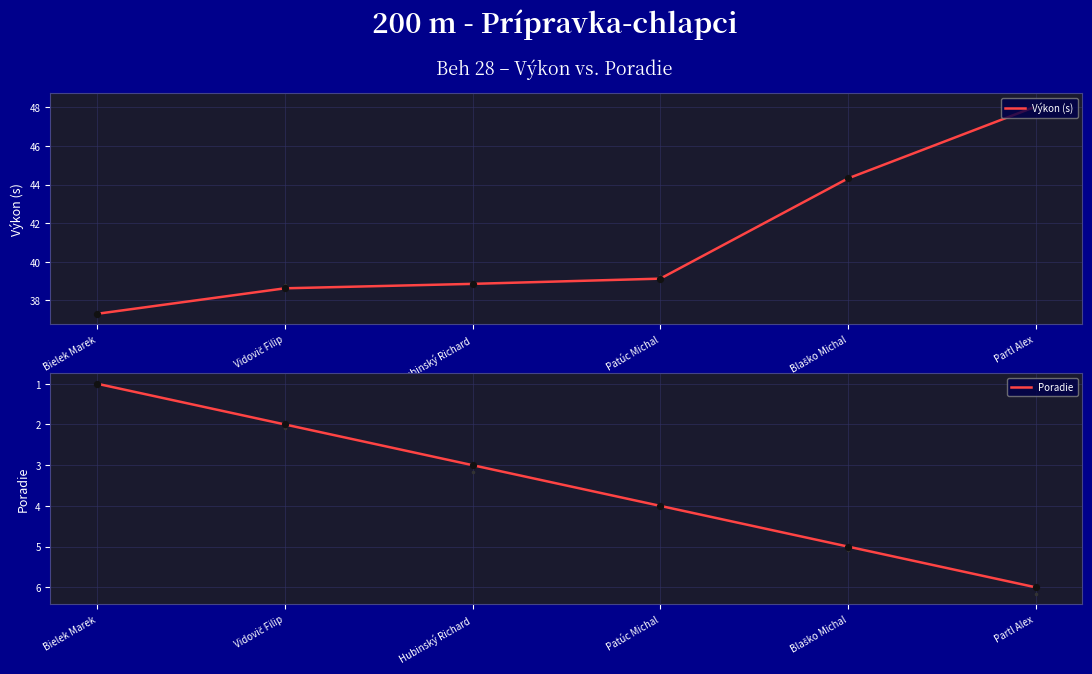

At how many categories does at least one series exceed 46?

1